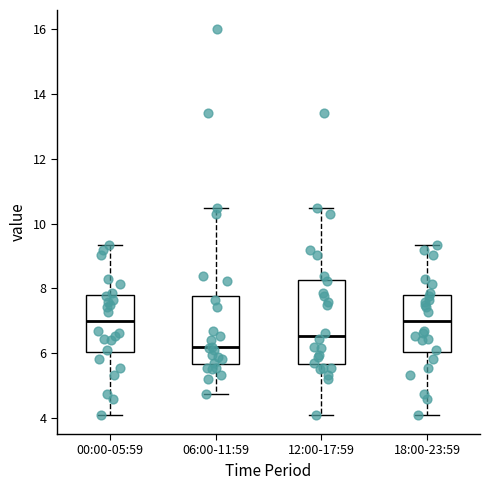

Comparing the boxes themselves (not the whiskers), which one is the tallest?

12:00-17:59